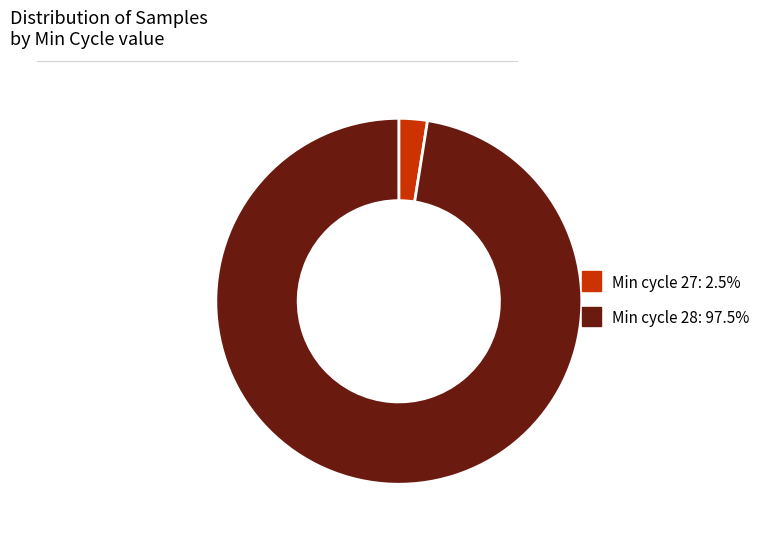

Is there a majority slice in this chart?

Yes